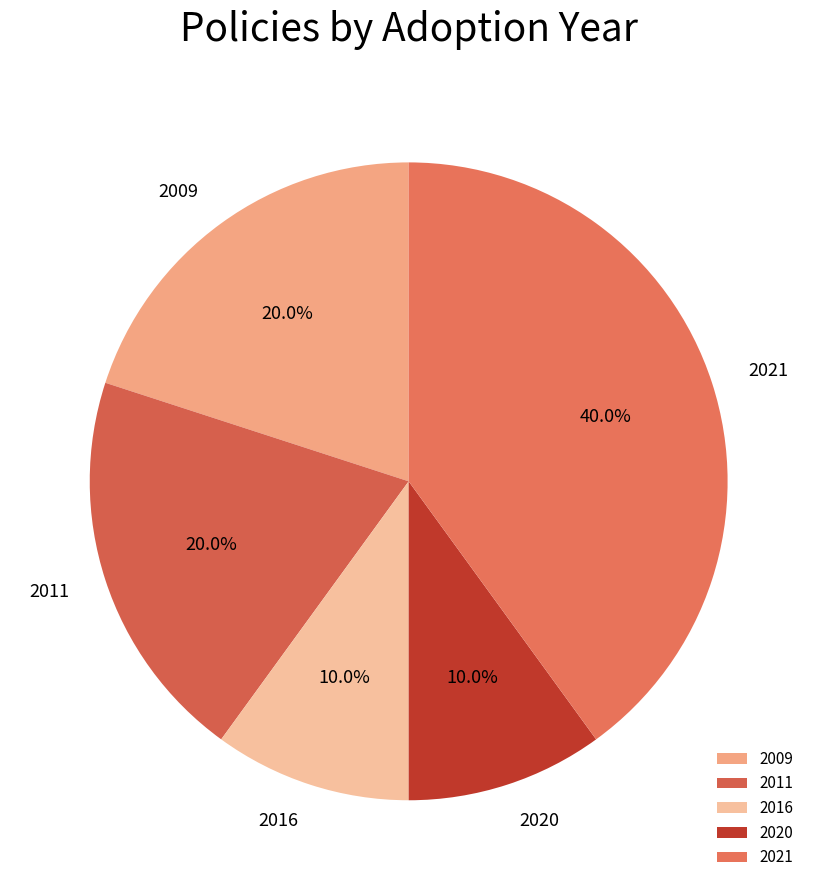

Which slice is the largest?

2021